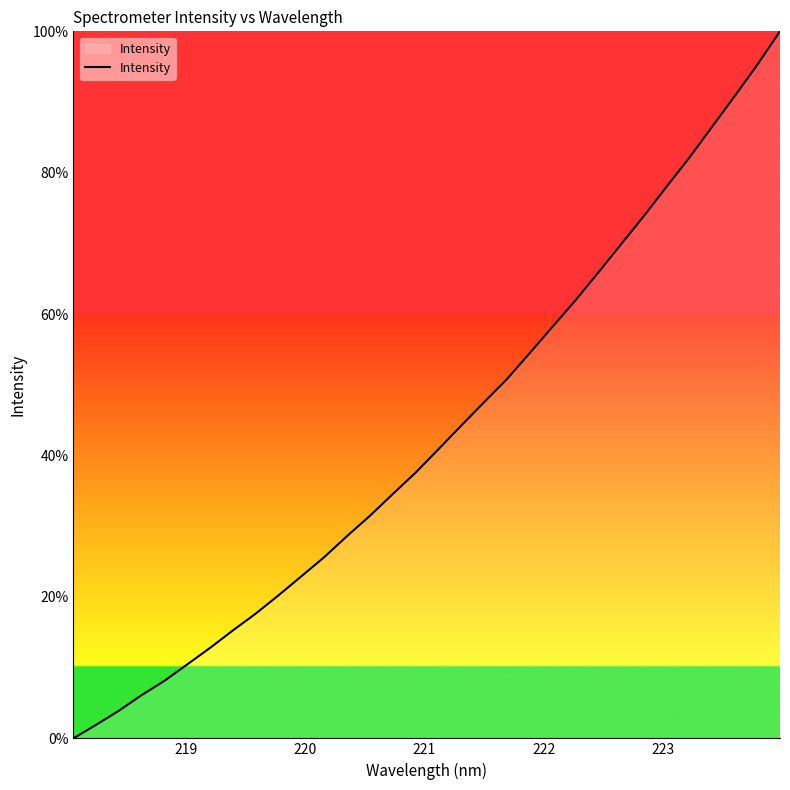

Reading right to left, what are all the values shown in this chart?

100.0	95.3	90.8	86.4	82.1	77.9	73.8	69.8	65.8	61.9	58.2	54.4	50.8	47.5	44.2	40.9	37.6	34.6	31.5	28.6	25.6	22.9	20.3	17.7	15.3	12.8	10.5	8.2	6.1	3.9	1.9	0.0